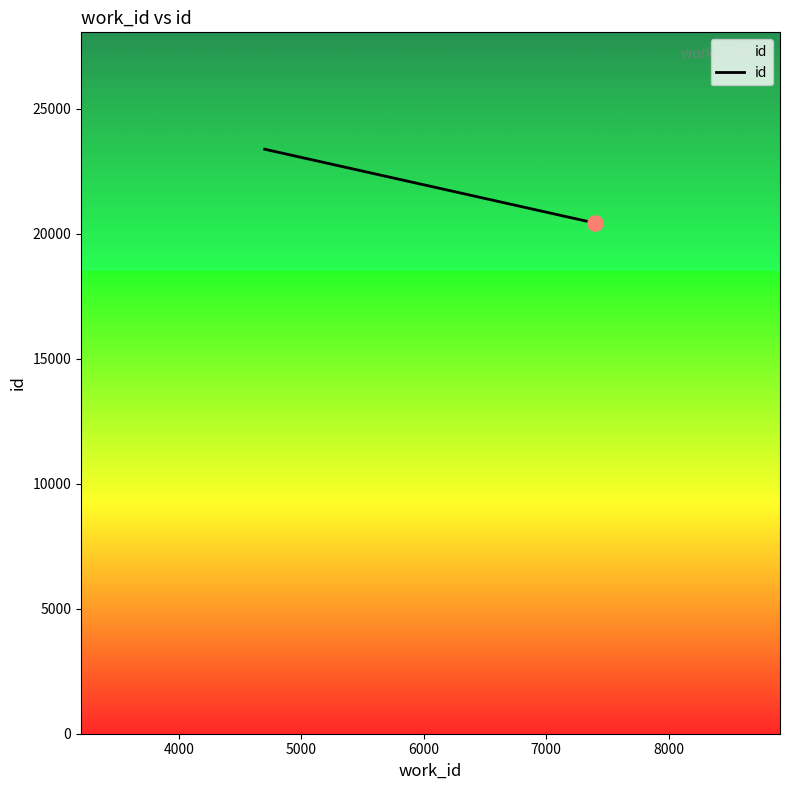

What is the sum of all values?

64320